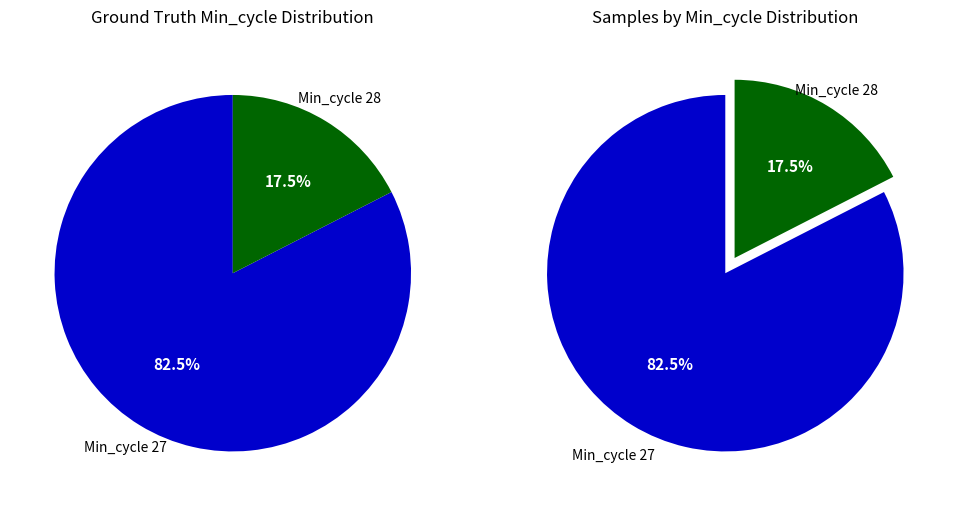

Between 27 and 27, which is larger?

27